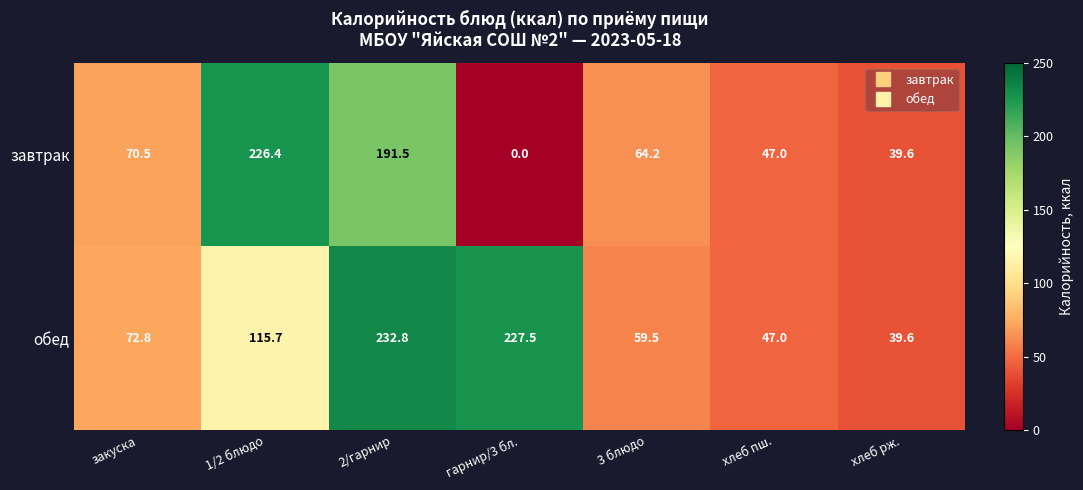

What is the difference between the second highest and minimum values in the обед series?

187.9